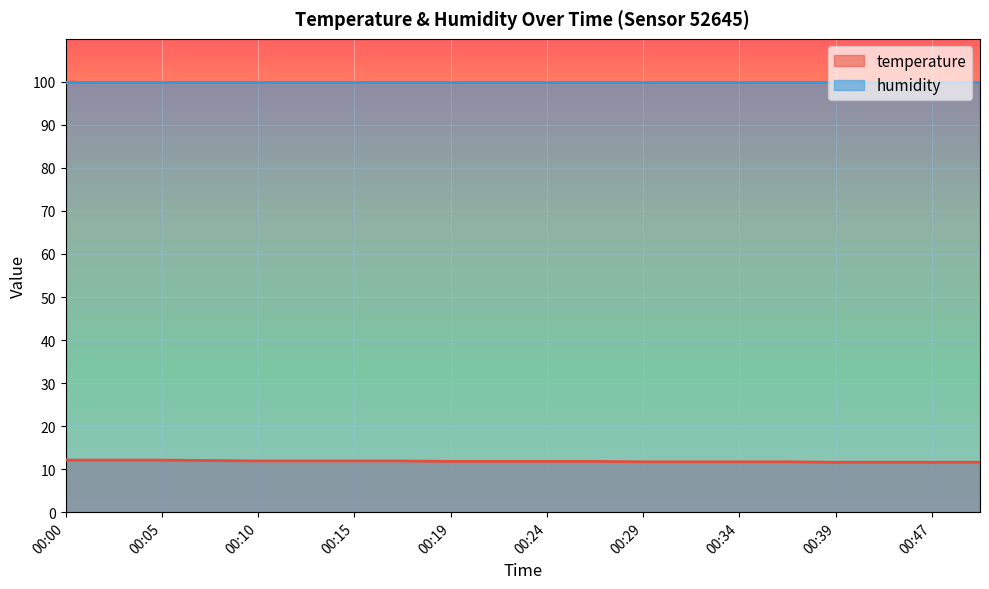

What is the spread (max minus min) of values at 00:34?

88.2